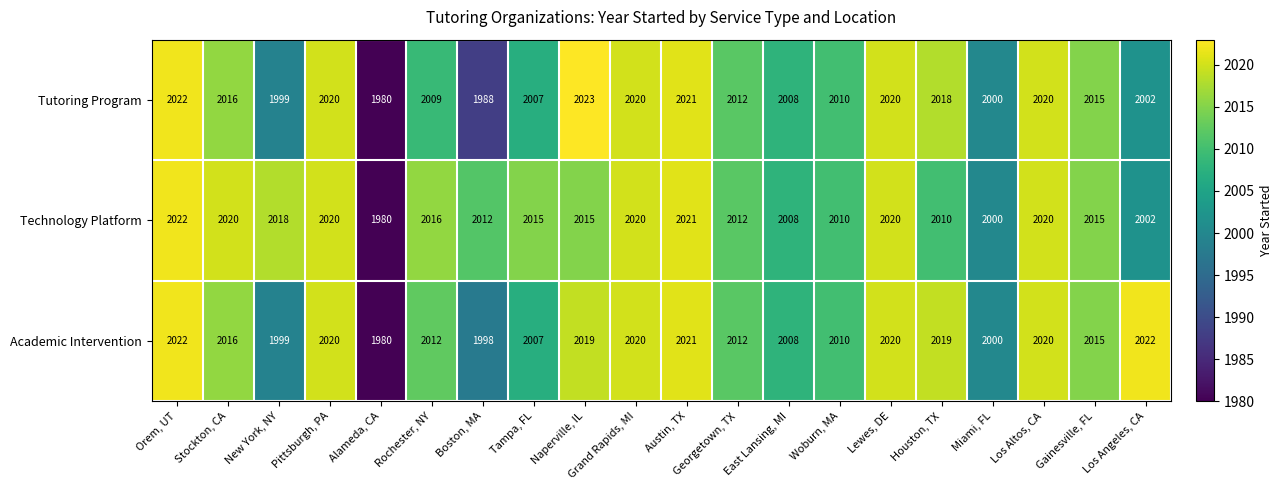

List the series in order of their overall mean, lowest first.

Tutoring Program, Academic Intervention, Technology Platform